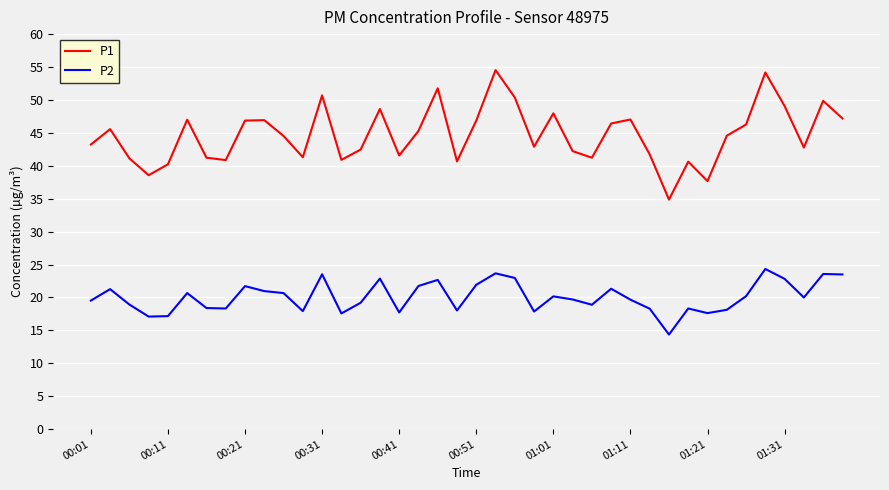

In P2, how many points are higher than both neighbors (excluding endpoints)?

12